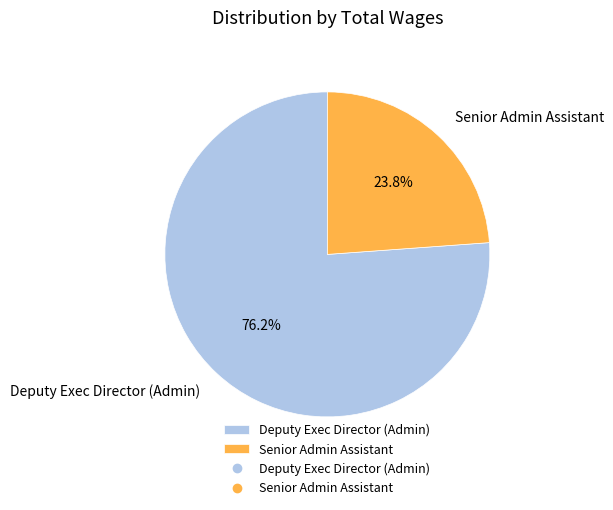

Which has a higher value, Deputy Exec Director (Admin) or Senior Admin Assistant?

Deputy Exec Director (Admin)